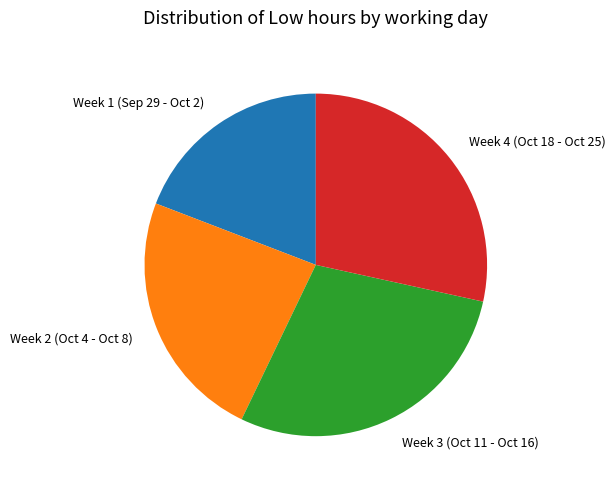

Is it true that Week 3 (Oct 11 - Oct 16) is 29% of the pie?

True